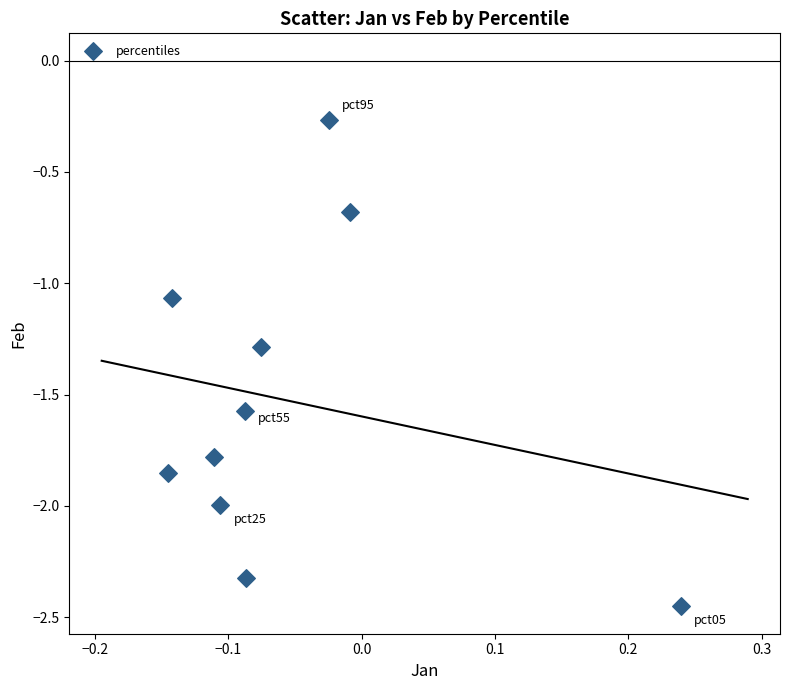

What is the range of X values (max minus min)?

0.4